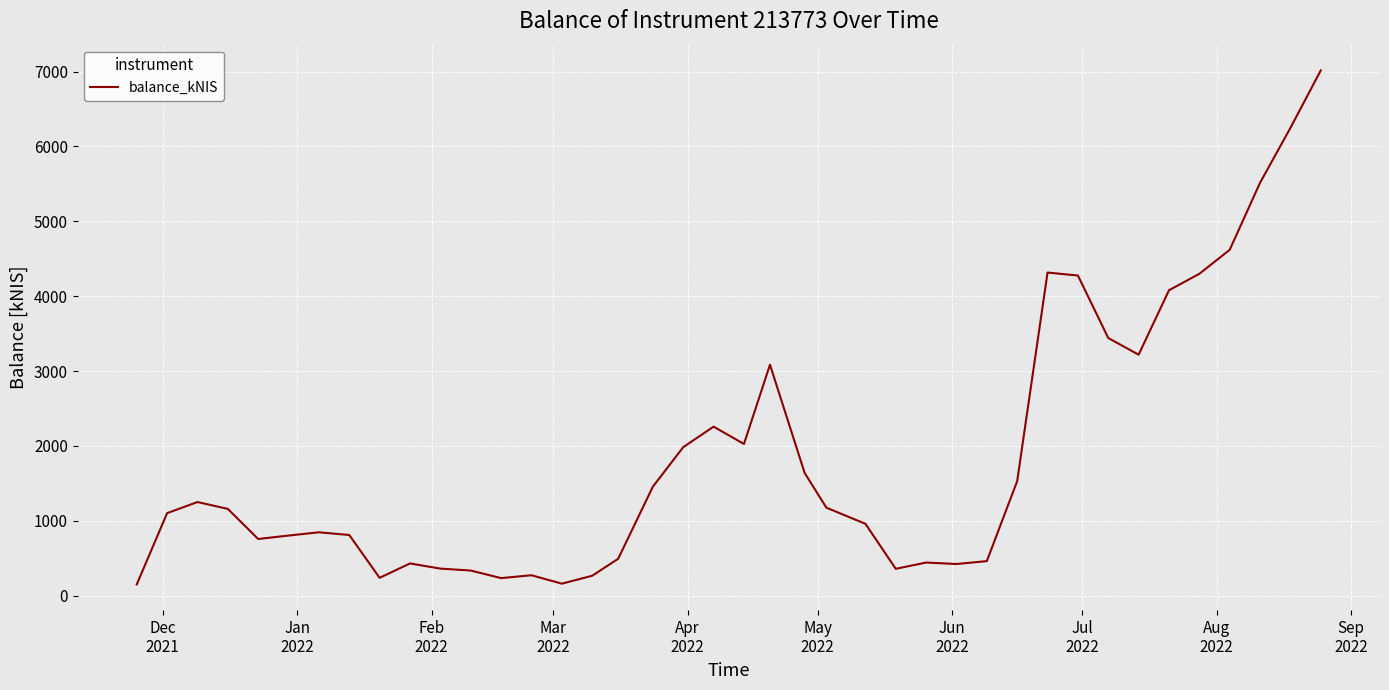

What is the difference between the maximum and minimum values?

6864.7